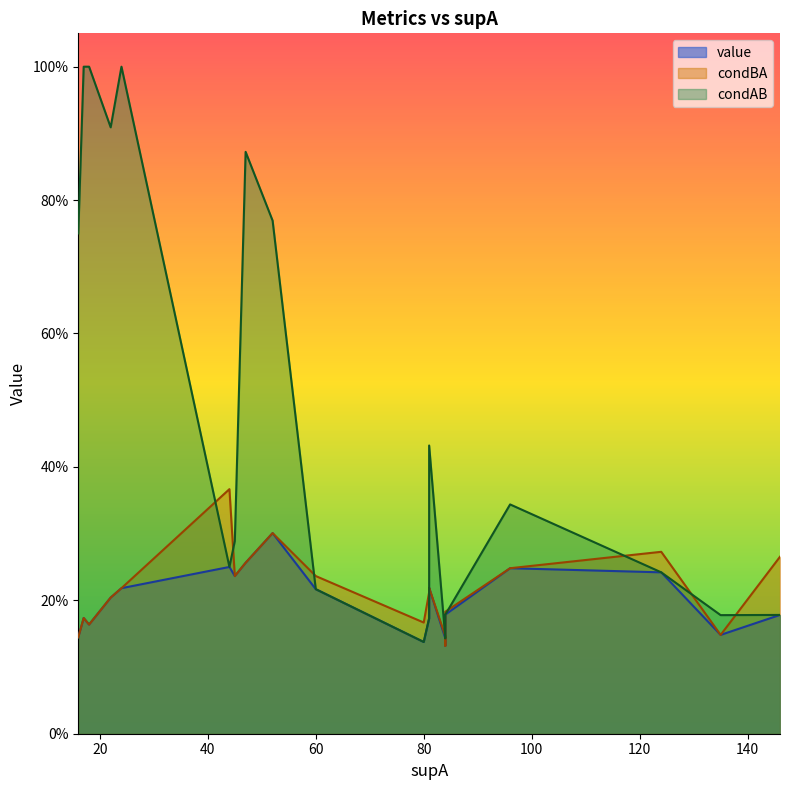

What is the difference between the maximum and minimum values in the condBA series?

0.2